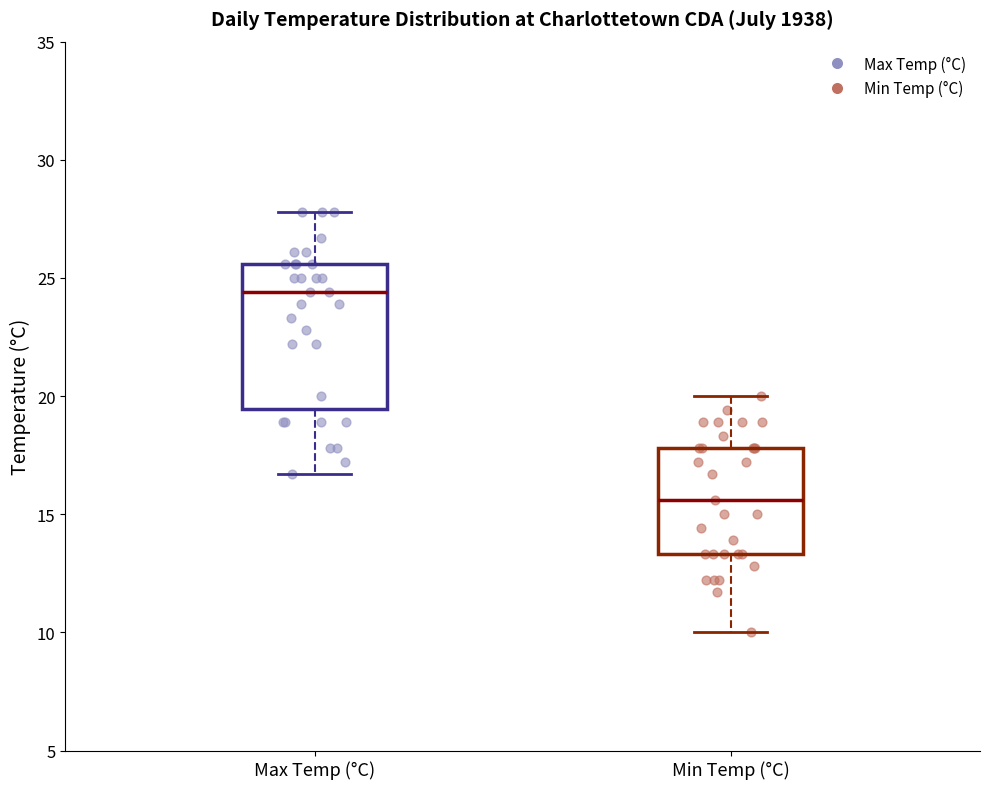

Reading left to right, read every box against the y-axis: the position of its median line, the range the box covers, and the ends of its whiskers. The values are not printed on the chart, so give them approximately, as read against the axis.

Max Temp (°C): median 24.5, box 19.5 to 25.5, whiskers 16.5 to 28.0
Min Temp (°C): median 15.5, box 13.5 to 18.0, whiskers 10.0 to 20.0